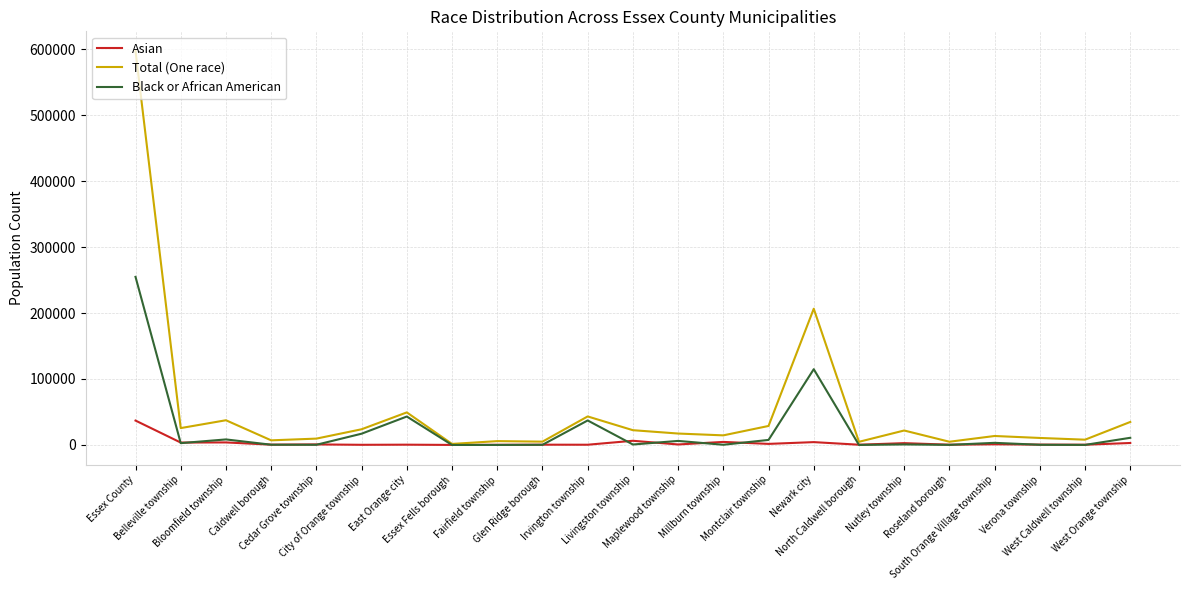

Rank the series by their maximum value, from highest to lowest.

Total (One race), Black or African American, Asian